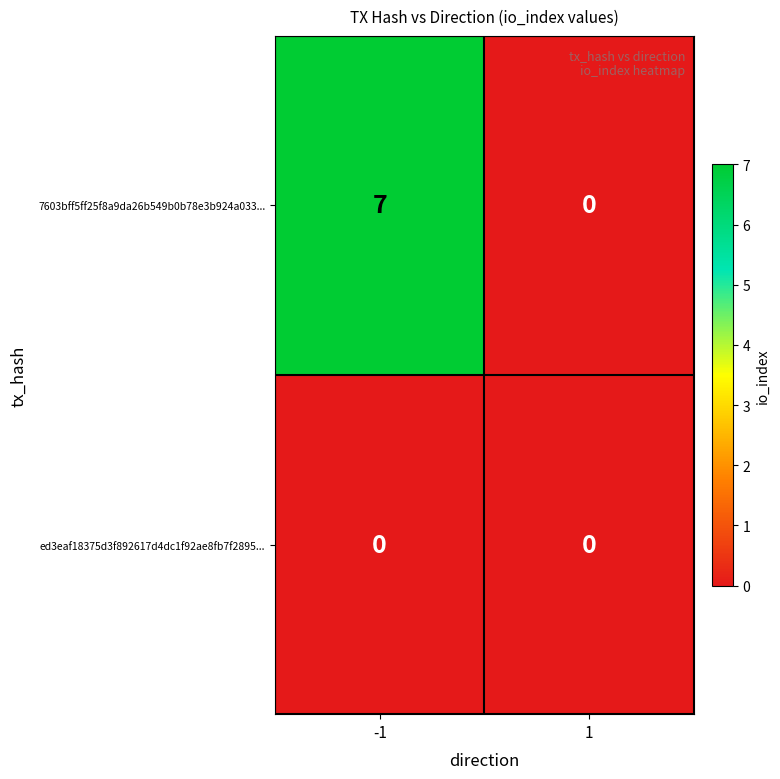

At how many categories does at least one series exceed 5?

1